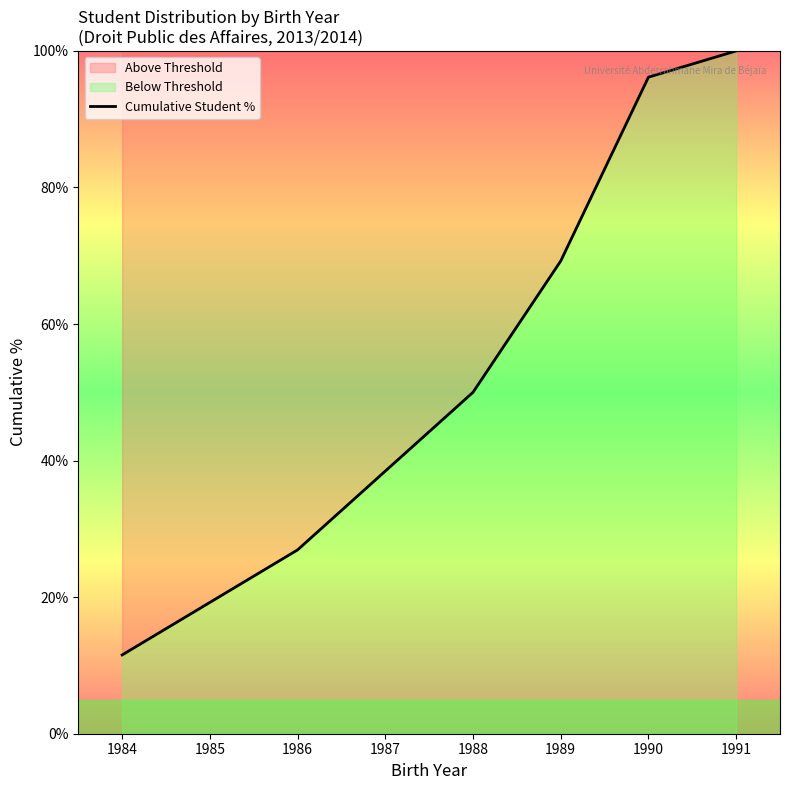

Where is the data nearest to the value 55?

1988